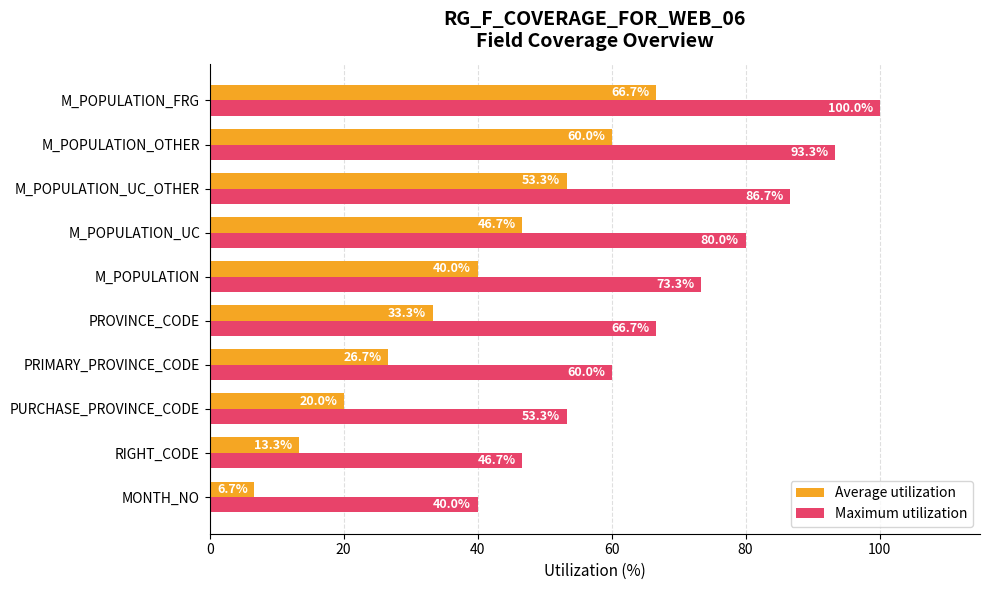

True or false: Maximum utilization has a value of 46.7 at RIGHT_CODE.

True